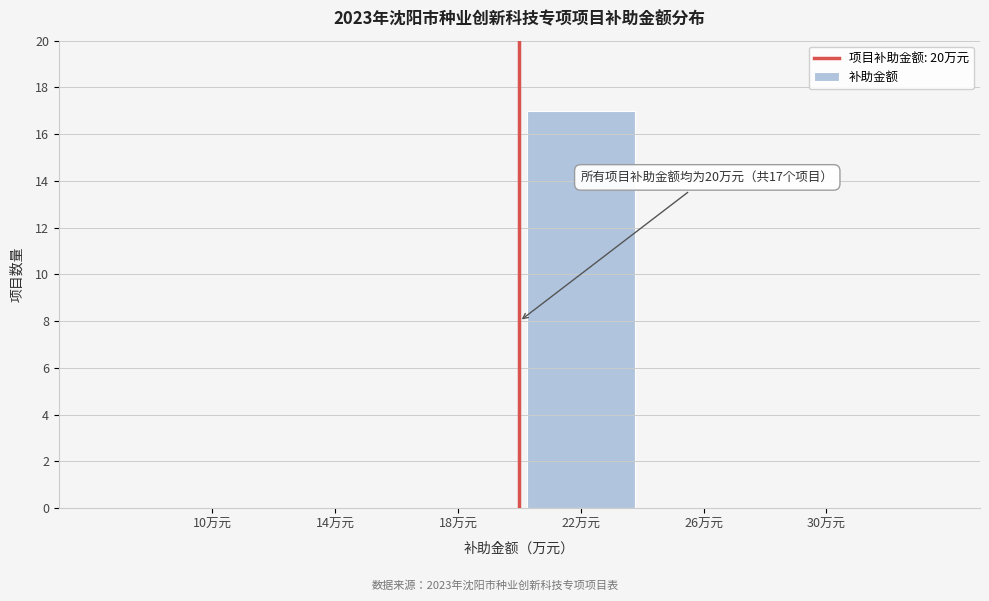

Reading left to right, what are all the values shown in this chart?

10万元=0	14万元=0	18万元=0	22万元=17	26万元=0	30万元=0